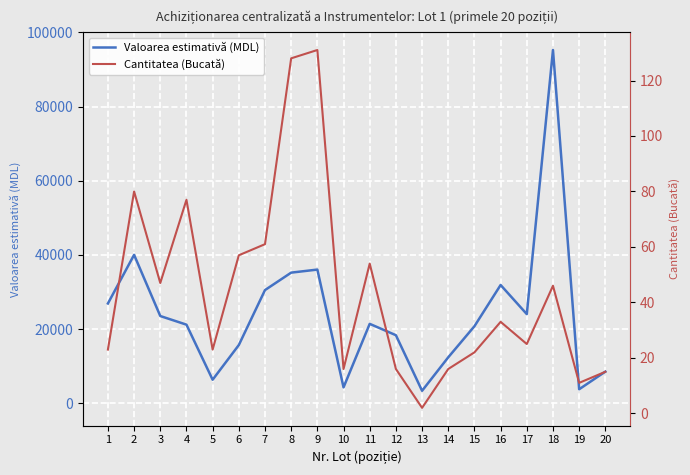

At which category does the chart reach its minimum across all series?

13